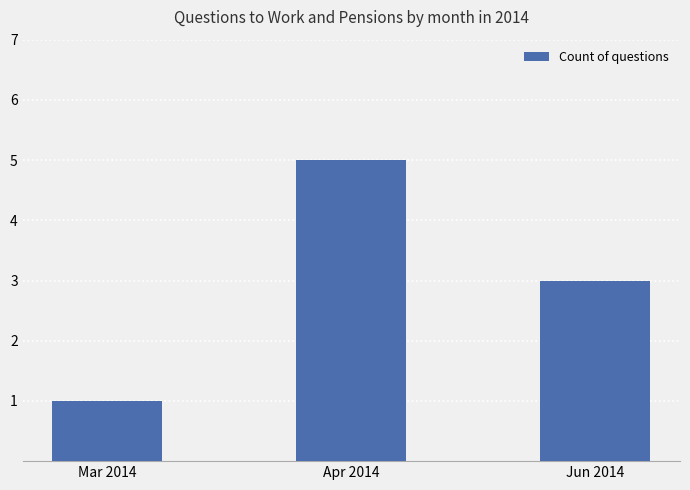

What is the ratio of the value at Mar 2014 to the value at Jun 2014?

0.3